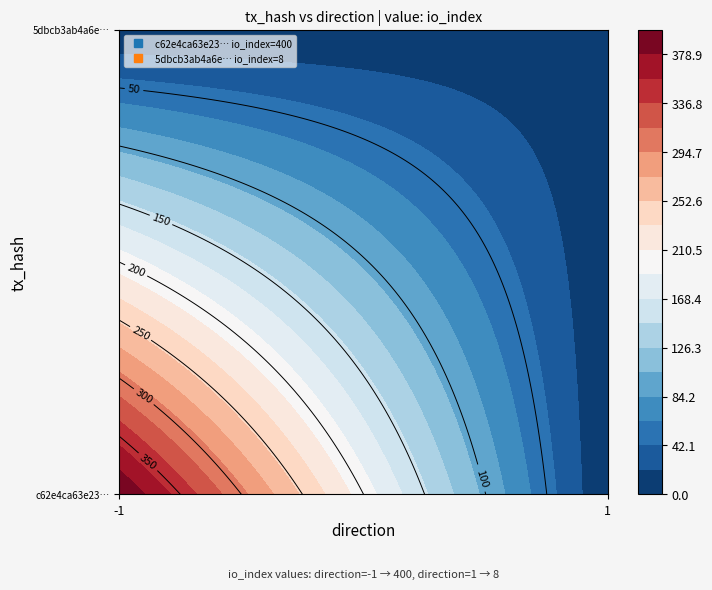

What is the highest value of the c62e4ca63e2356050ee040ec728dcc5f2a0120f series?

400